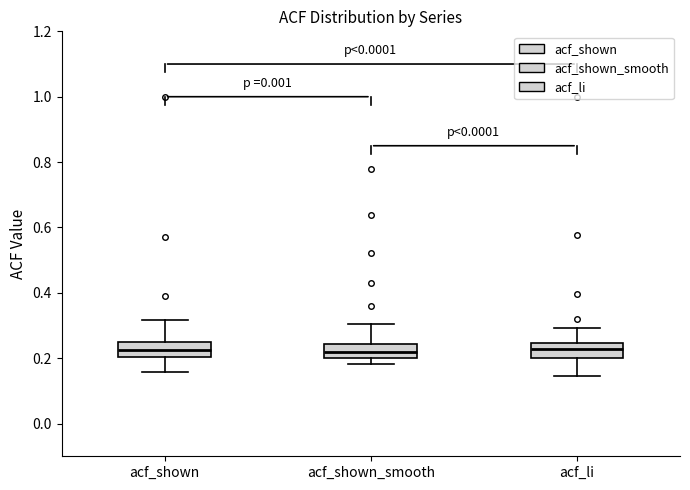

Reading left to right, read every box against the y-axis: the position of its median line, the range the box covers, and the ends of its whiskers. The values are not printed on the chart, so give them approximately, as read against the axis.

acf_shown: median 0.22, box 0.20 to 0.26, whiskers 0.16 to 0.32
acf_shown_smooth: median 0.22, box 0.20 to 0.24, whiskers 0.18 to 0.30
acf_li: median 0.22, box 0.20 to 0.24, whiskers 0.14 to 0.30